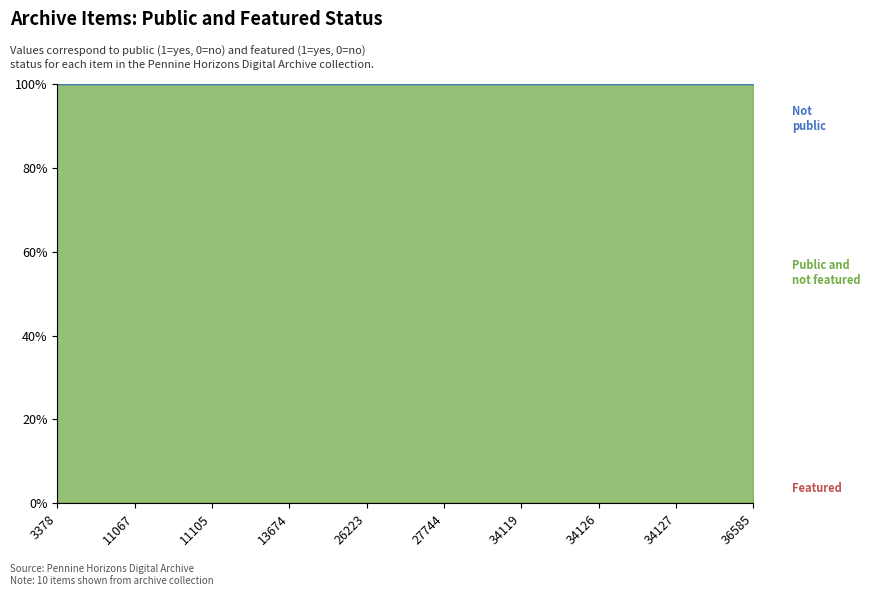

Between 13674 and 34126, which is larger?

13674